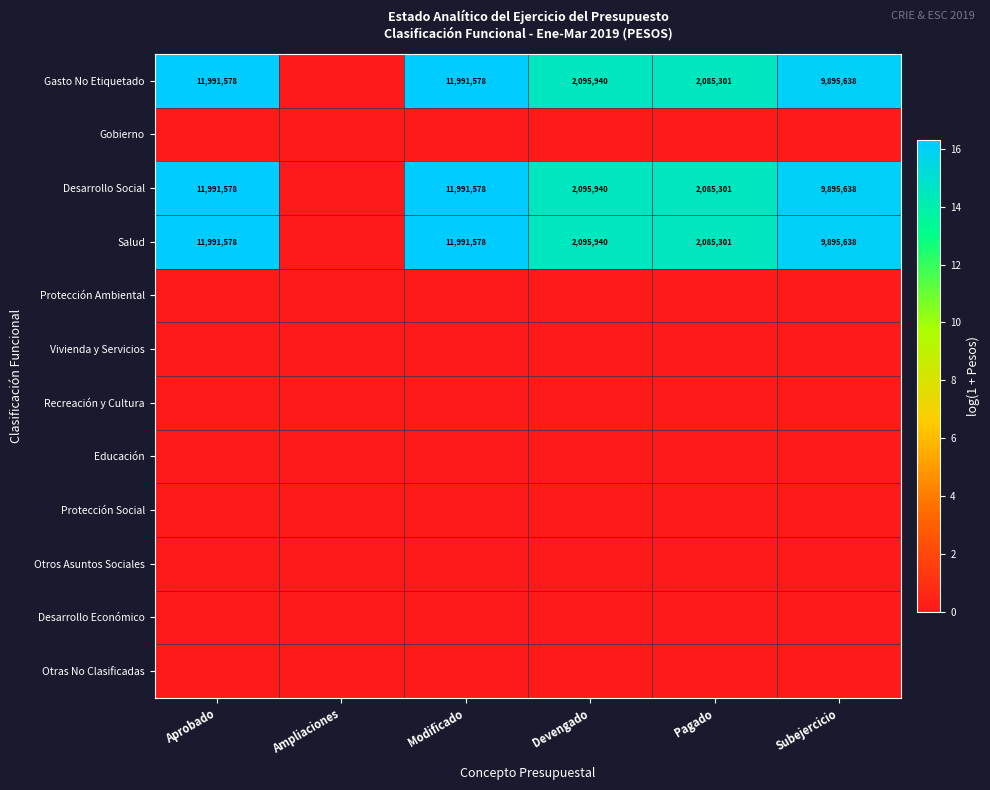

True or false: Gasto No Etiquetado has a value of 11991578 at Aprobado.

True